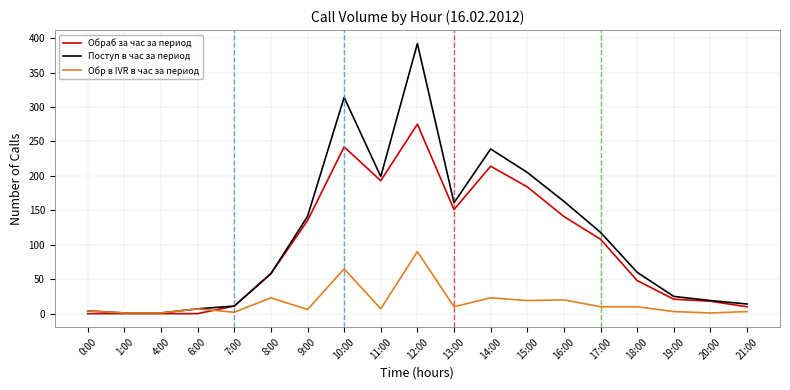

What is the difference between the Поступ в час за период values at 6:00 and 1:00?

6